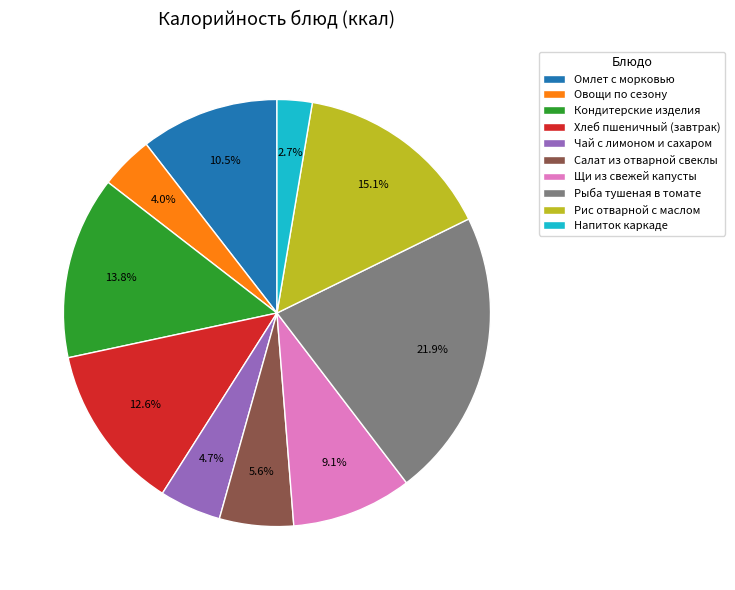

Is it true that Щи из свежей капусты is 9% of the pie?

True